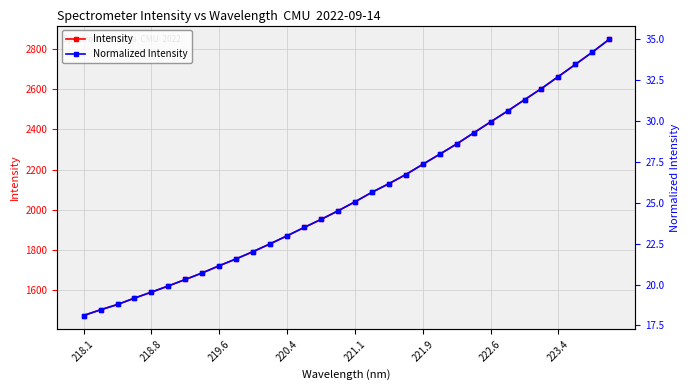

What value does the Intensity series have at 222.6?

2437.3